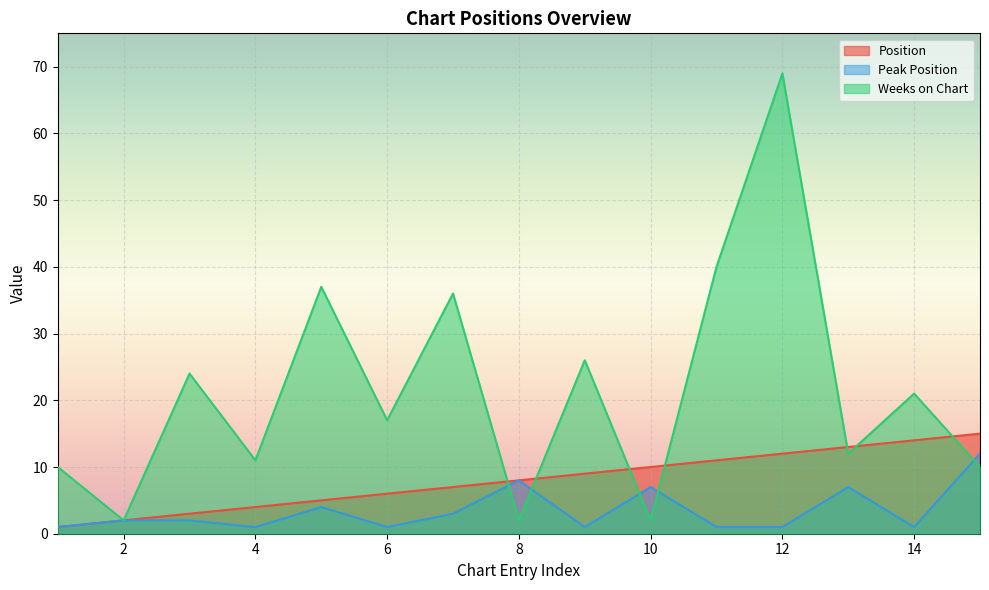

List the series in order of their overall mean, lowest first.

Peak Position, Position, Weeks on Chart